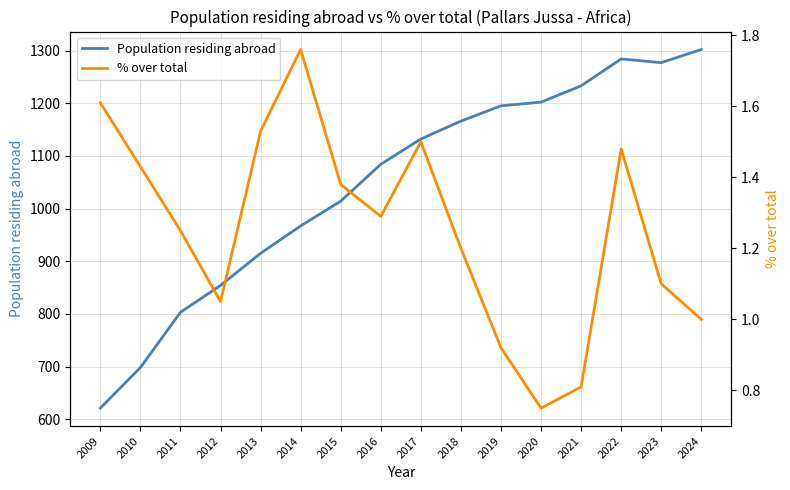

Which category has the highest value in the Population residing abroad series?

2024